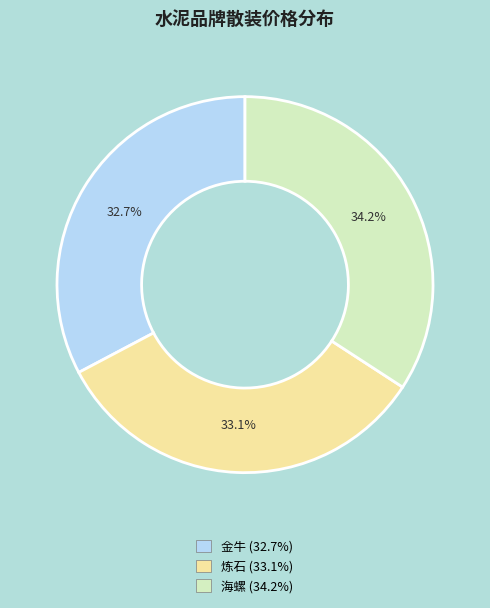

True or false: 炼石 accounts for 24% of the total.

False